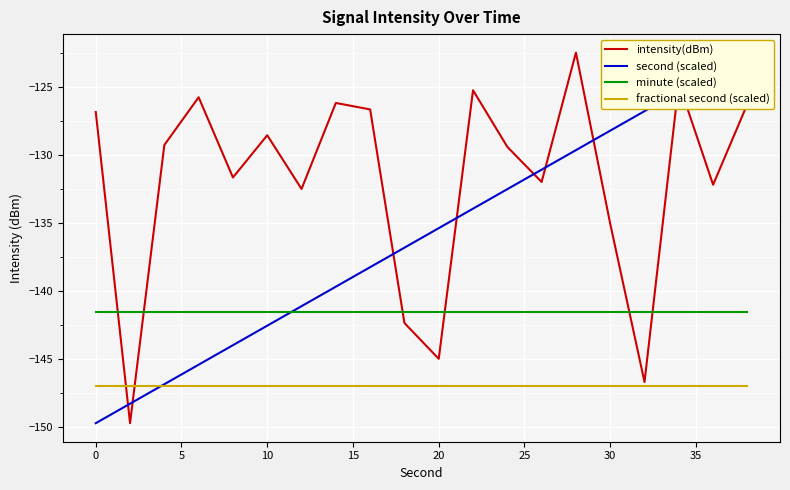

Read the second (scaled) value at 20.

-142.5